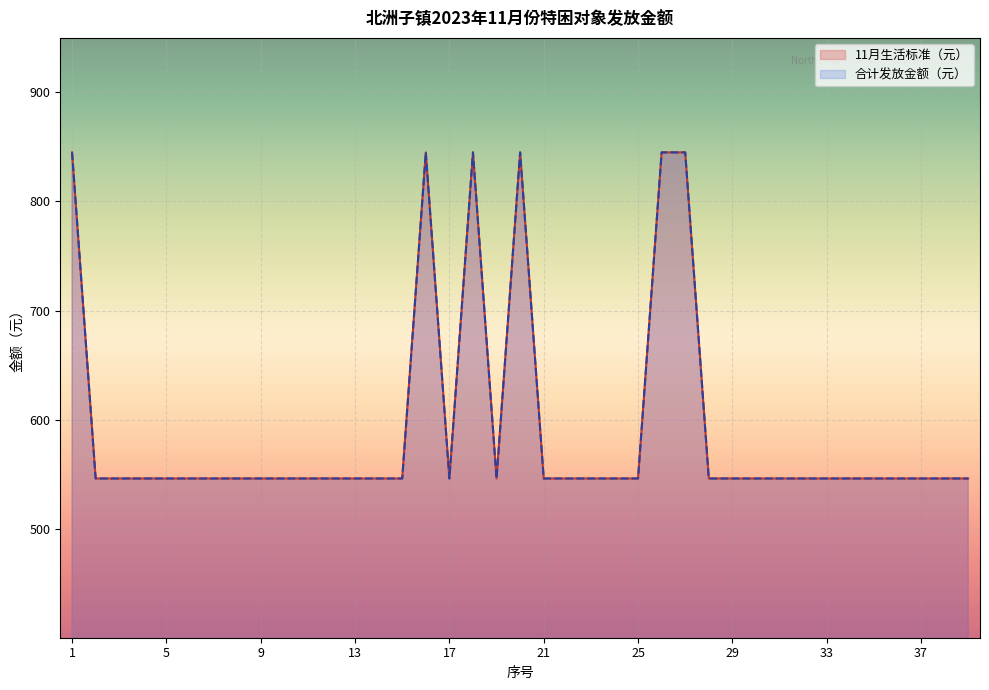

True or false: 11月生活标准（元） has a value of 845 at 16.

True